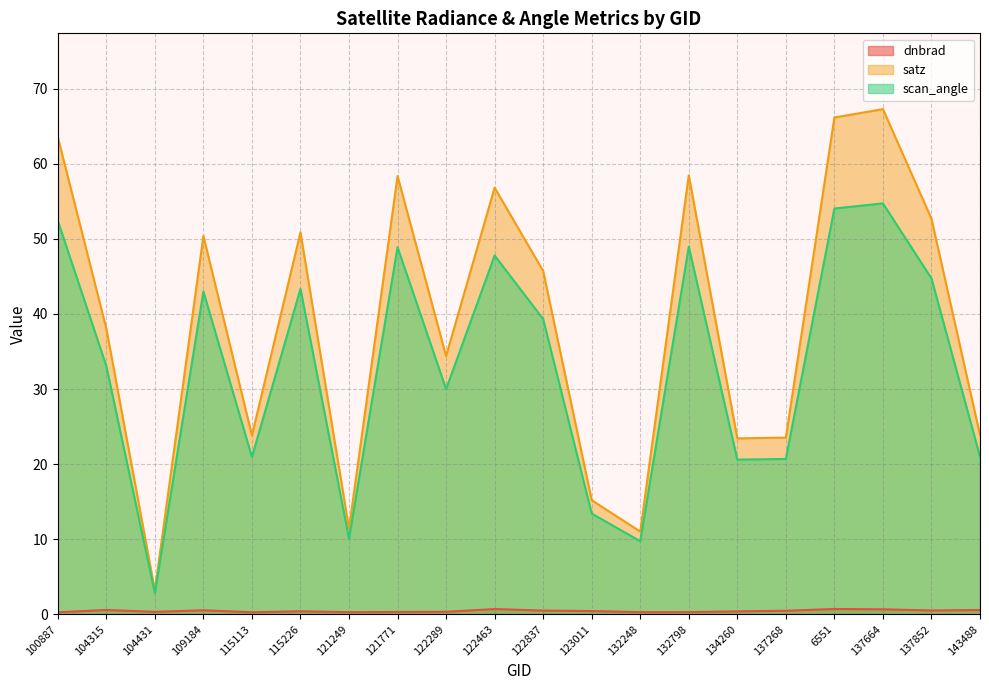

What are all the series names shown in the legend?

dnbrad, satz, scan_angle